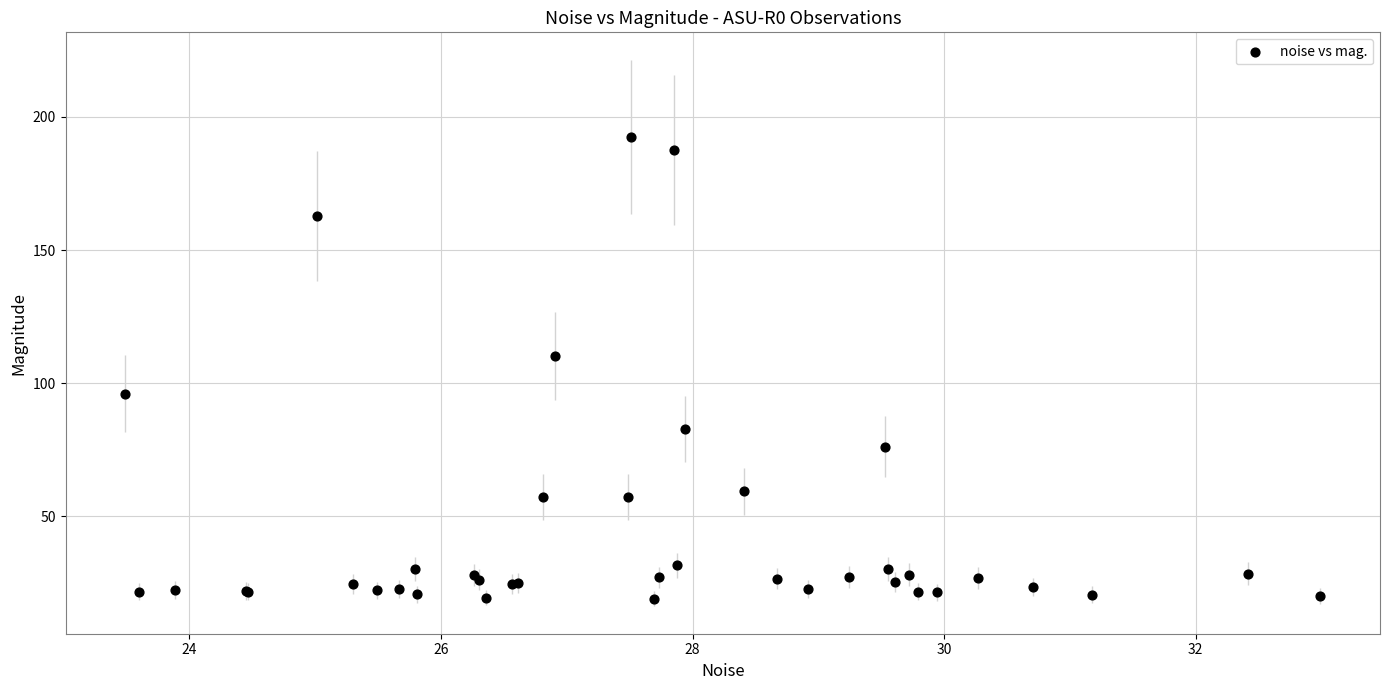

What Y value in the scatter plot is closest to 105?

110.3